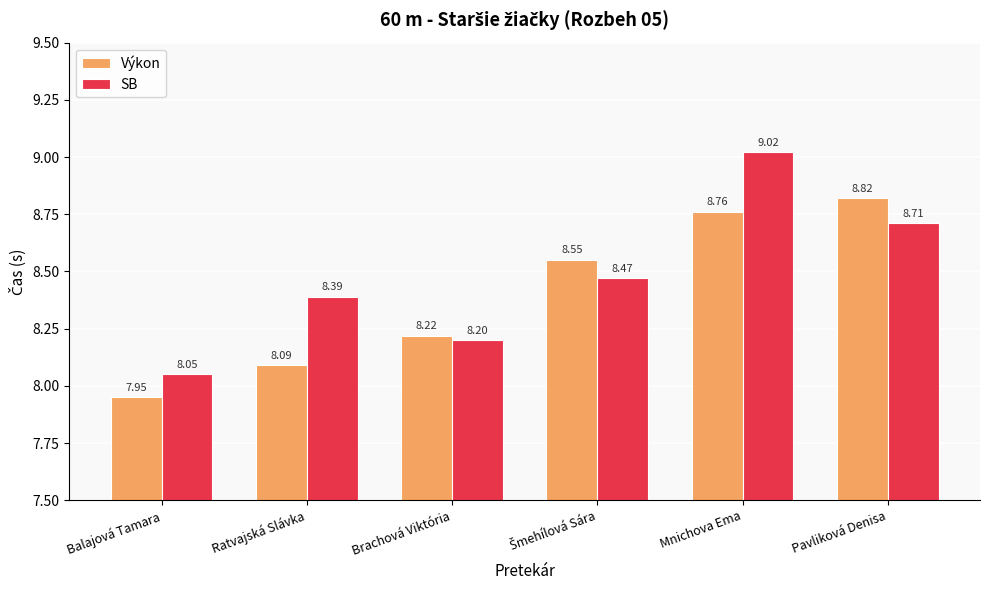

What is the maximum value shown in the chart?

9.0